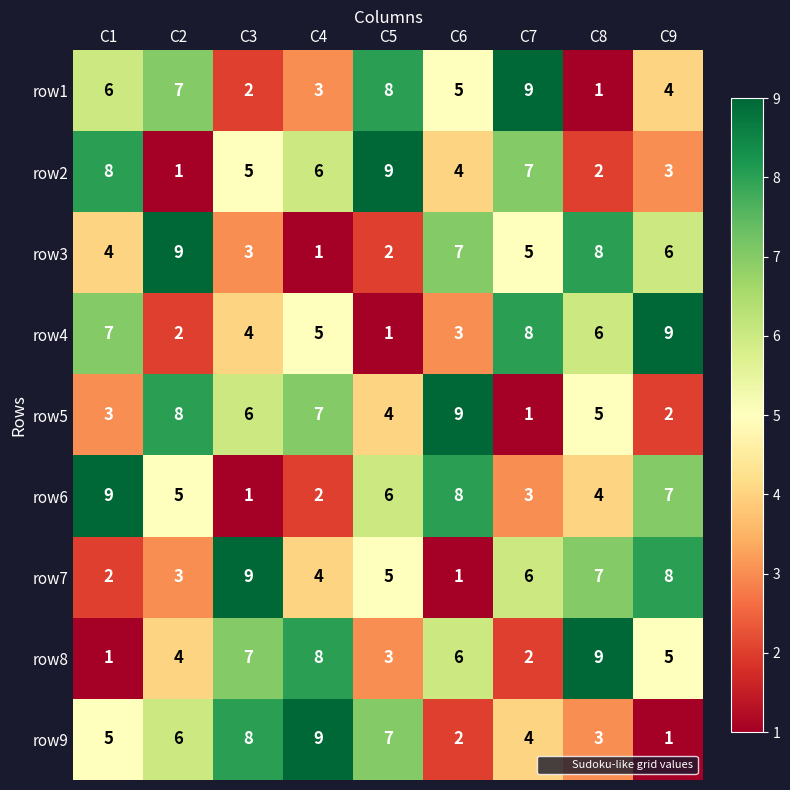

What is the difference between the highest and lowest values at C1?

8